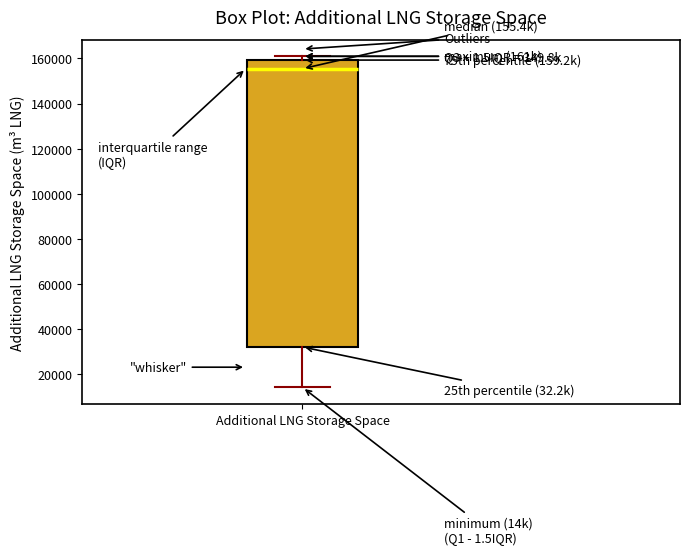

Transcribe this box plot: give where the median line is, the range the box spans, and where the two whiskers end, as read against the y-axis. The values are not printed on the chart, so give them approximately, as read against the axis.

median 156000, box 32000 to 160000, whiskers 14000 to 160000 (just above the box's upper edge)